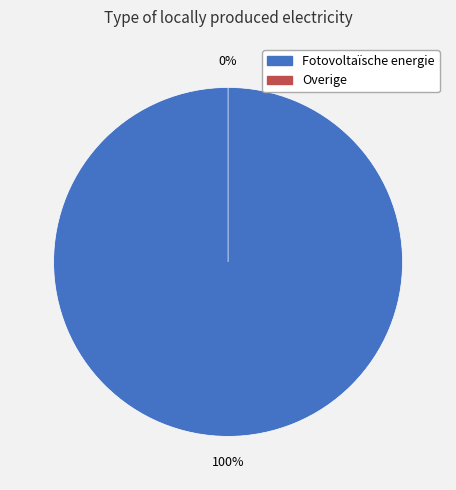

To the nearest percent, what portion does Fotovoltaïsche energie represent?

100%